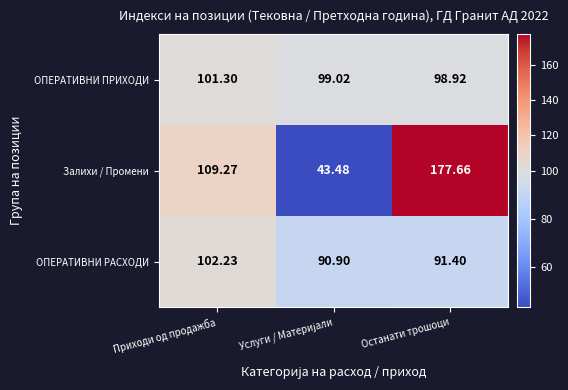

Between Приходи од продажба and Останати трошоци, which series saw the biggest shift?

Залихи / Промени